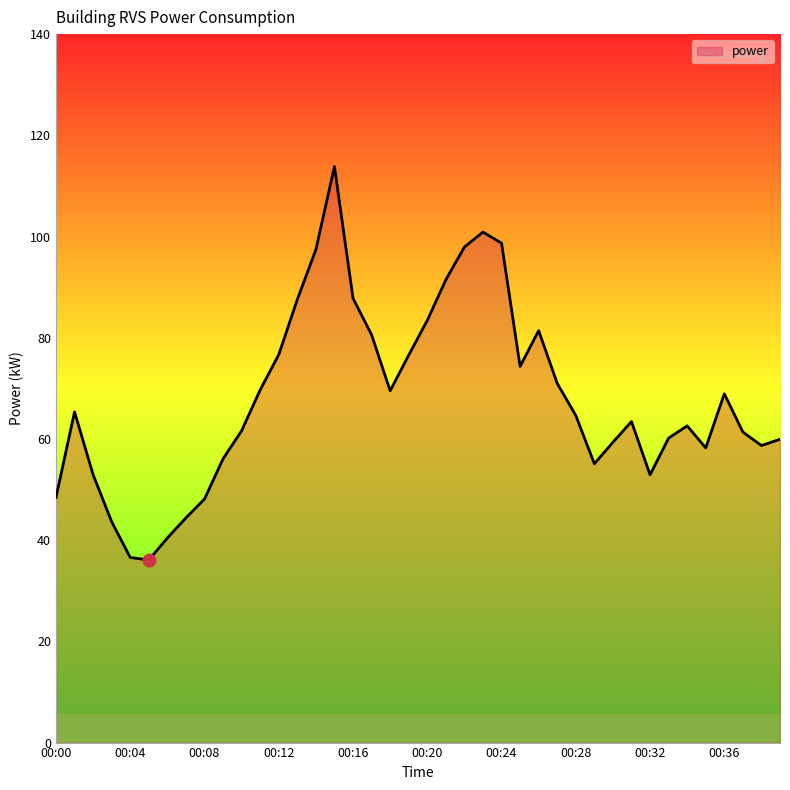

How many interior local valleys (lower than both neighbors) does the data have?

7